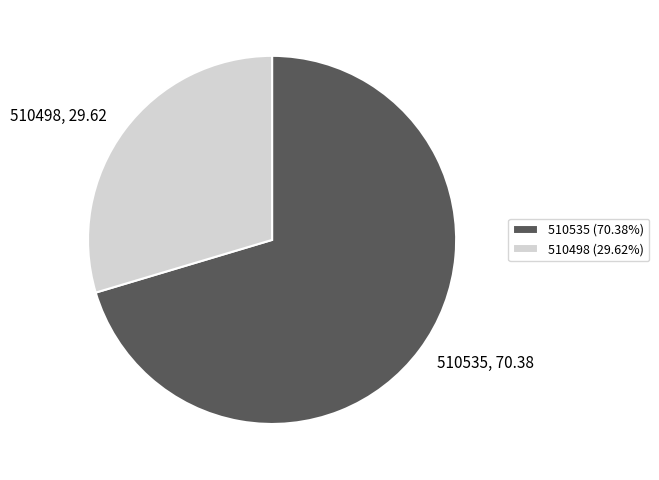

Approximately how many times larger is the value at 510535 compared to 510498?

2.4